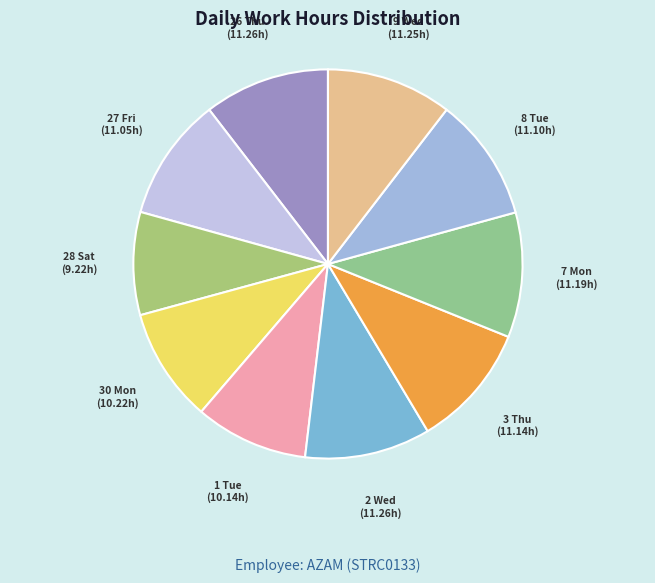

What is the ratio of the value at 27 Fri to the value at 3 Thu?

1.0